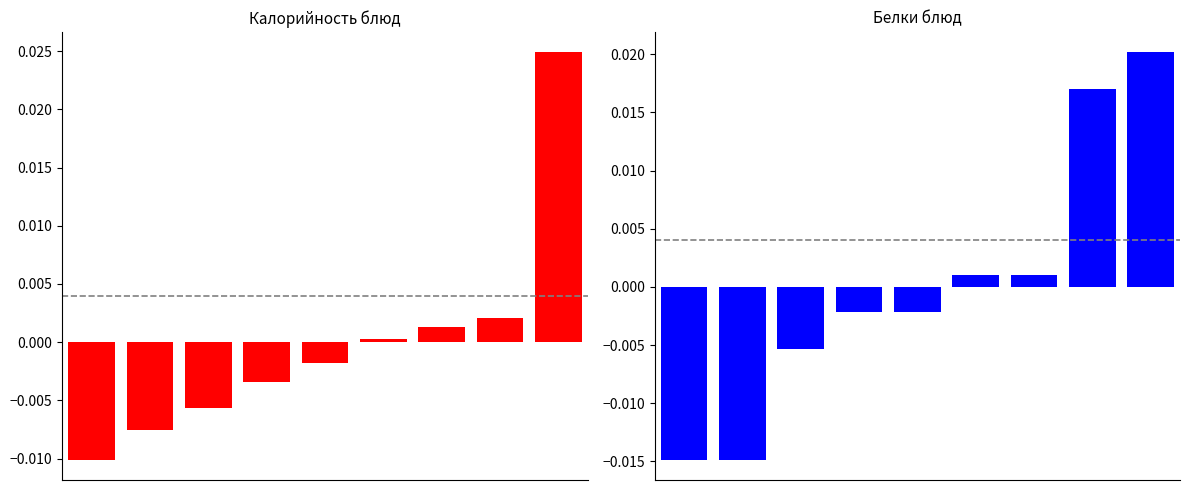

Reading left to right, extract all data points from this chart.

Калорийность: 0=-0.0	1=-0.0	2=-0.0	3=-0.0	4=-0.0	5=0.0	6=0.0	7=0.0	8=0.0
Белки: 0=-0.0	1=-0.0	2=-0.0	3=-0.0	4=-0.0	5=0.0	6=0.0	7=0.0	8=0.0